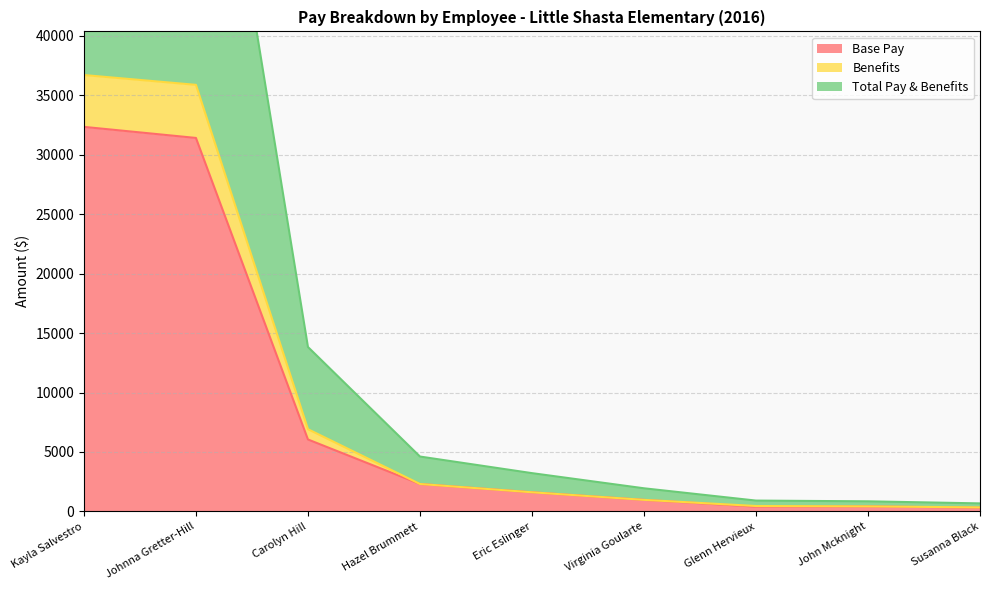

What is the difference between the maximum and minimum values in the Total Pay & Benefits series?

72724